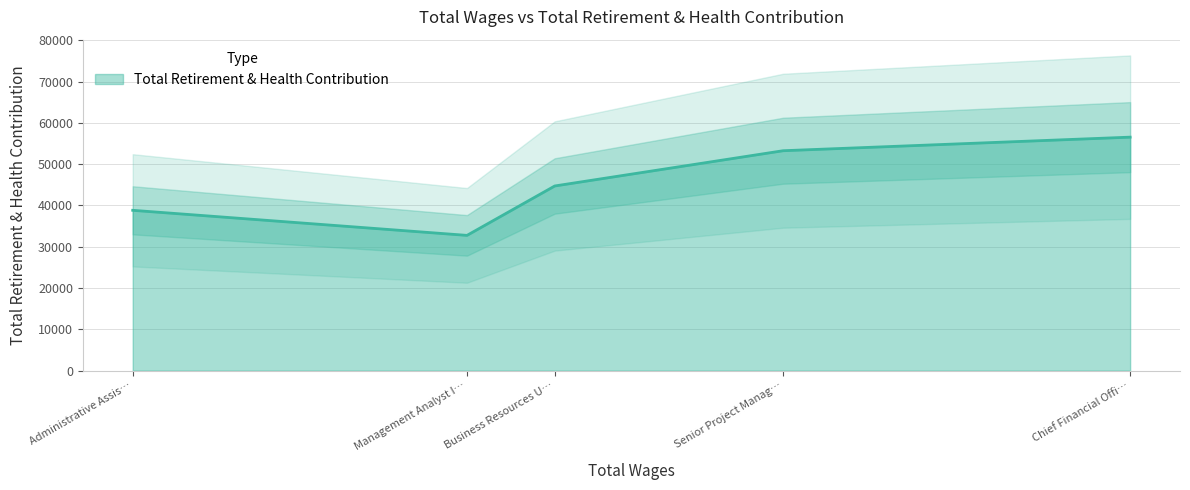

At which label does Total Retirement & Health Contribution reach its minimum?

Management Analyst I…